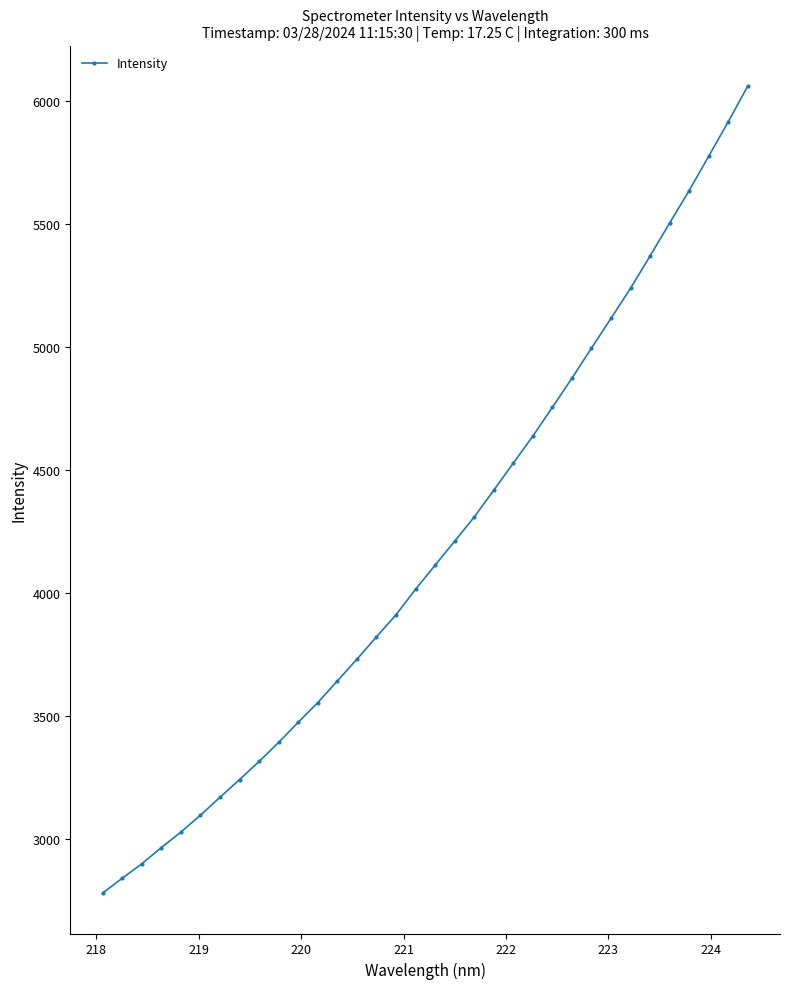

What is the minimum value shown in the chart?

2778.7